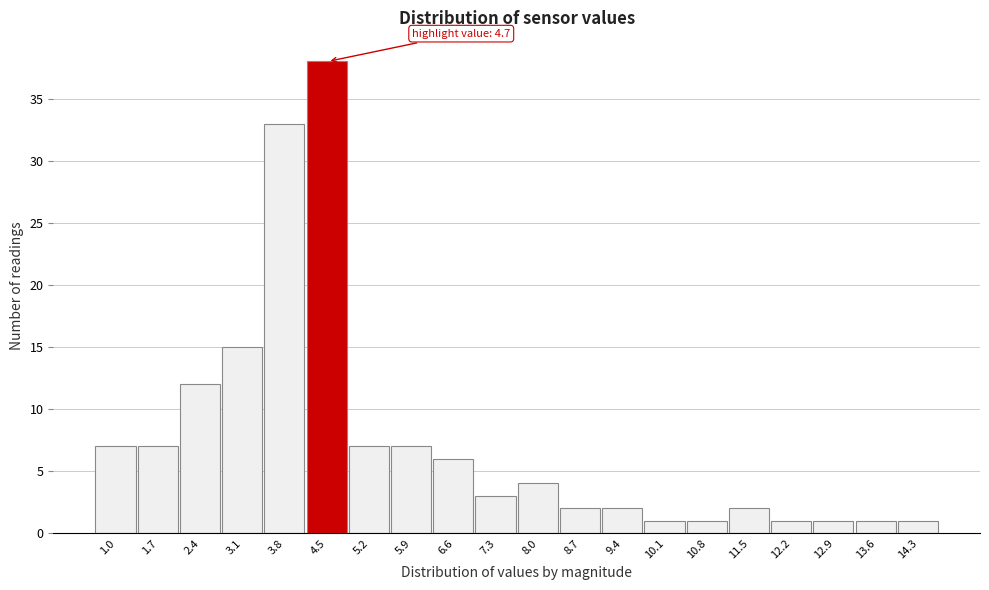

Reading right to left, transcribe all the data shown in this chart.

14.3=1	13.6=1	12.9=1	12.2=1	11.5=2	10.8=1	10.1=1	9.4=2	8.7=2	8.0=4	7.3=3	6.6=6	5.9=7	5.2=7	4.5=38	3.8=33	3.1=15	2.4=12	1.7=7	1.0=7